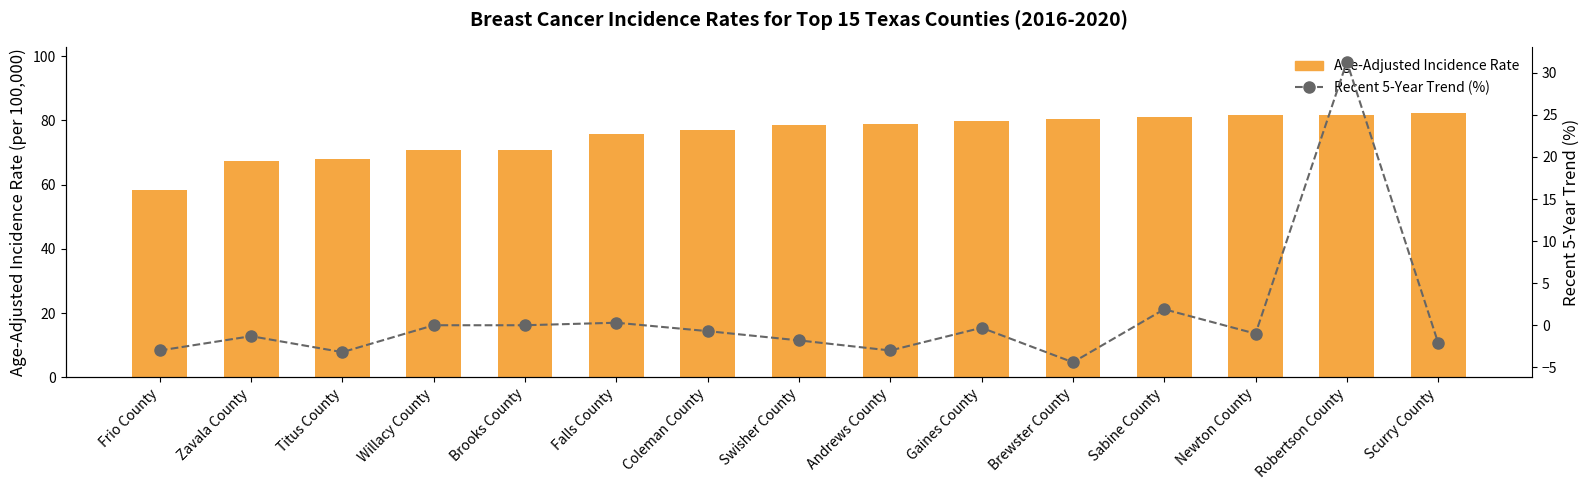

What is the total value across all series at Titus County?

64.6